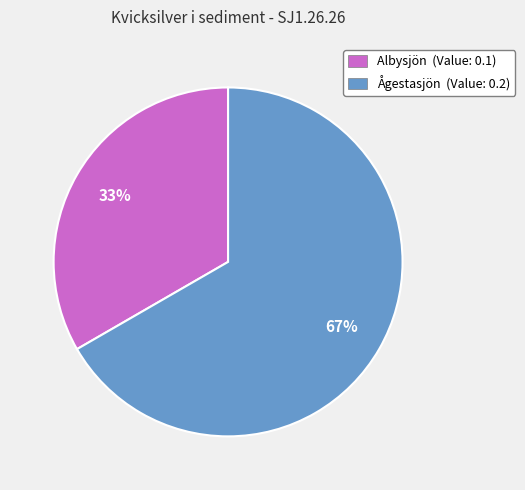

The Ågestasjön slice represents 67% of the pie. True or false?

True